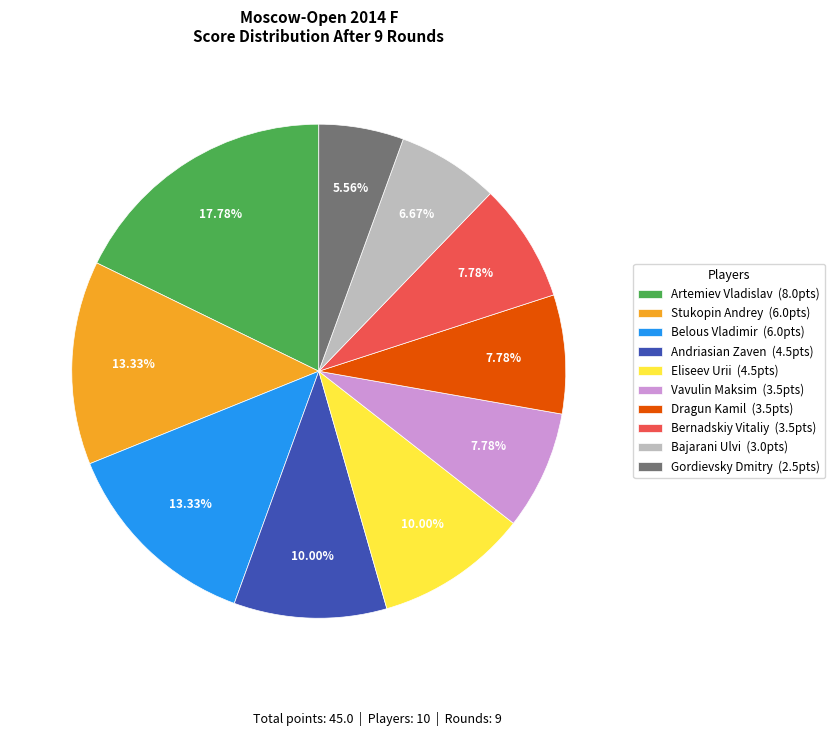

Is there any slice that represents more than half of the pie?

No